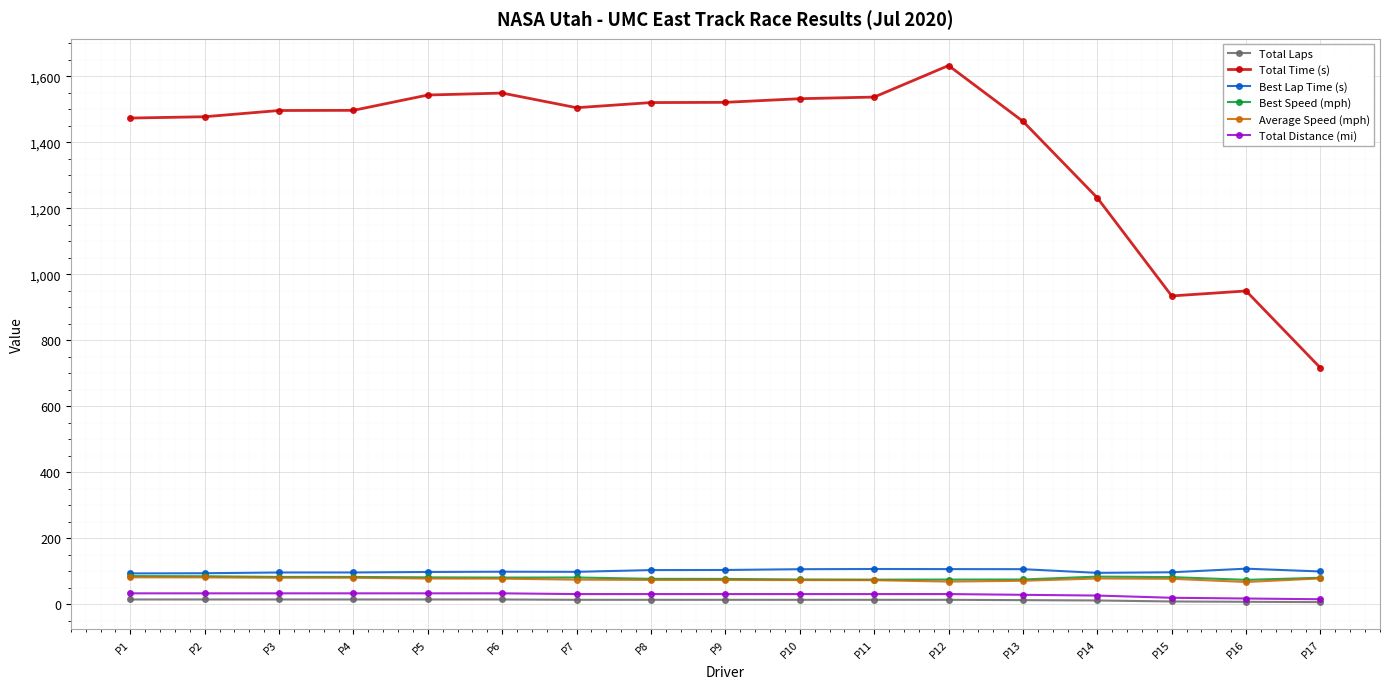

Is the value of Average Speed (mph) at P16 greater than the value of Total Time (s) at P6?

No